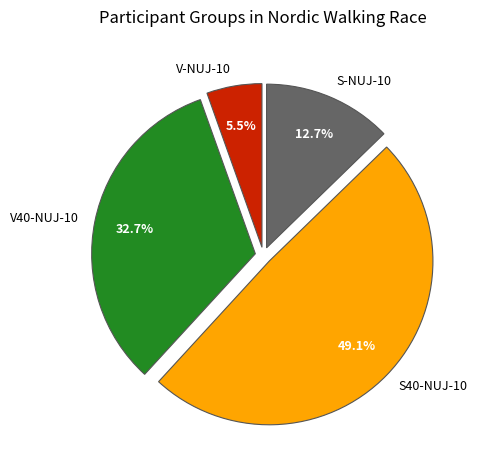

What percentage is NOT represented by V-NUJ-10?

94.5%